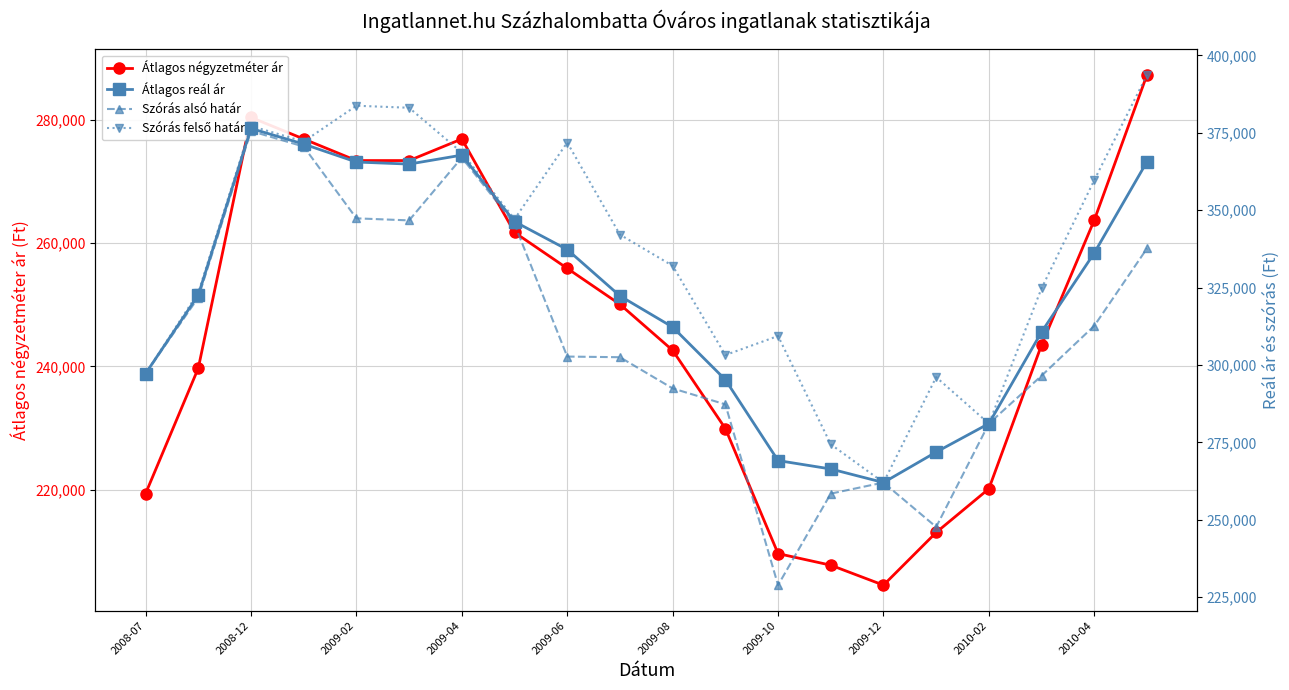

What is the value of the Szórás alsó határ point at the 11th from the left?

292463